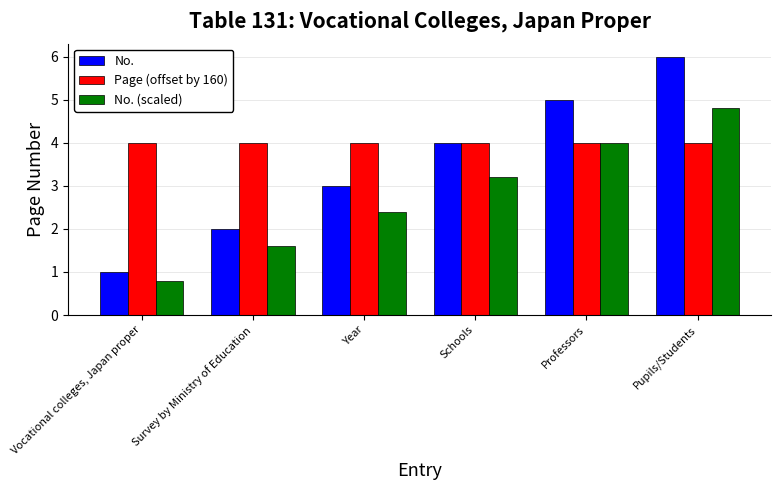

The Page (offset by 160) series shows 0.8 at Year. True or false?

False